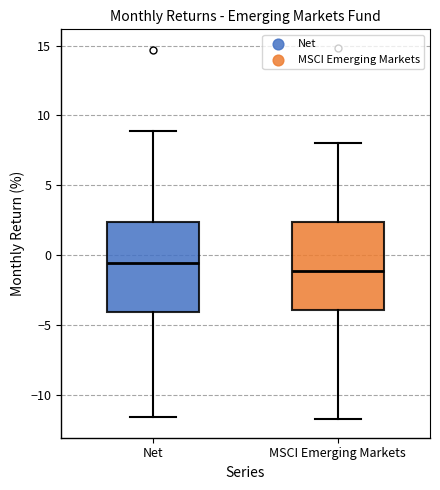

Reading left to right, transcribe this box plot: for each box, give where its median line is, the range the box spans, and where its two whiskers end, as read against the y-axis. The values are not printed on the chart, so give them approximately, as read against the axis.

Net: median -0.5, box -4.0 to 2.5, whiskers -11.5 to 9.0
MSCI Emerging Markets: median -1.0, box -4.0 to 2.5, whiskers -11.5 to 8.0